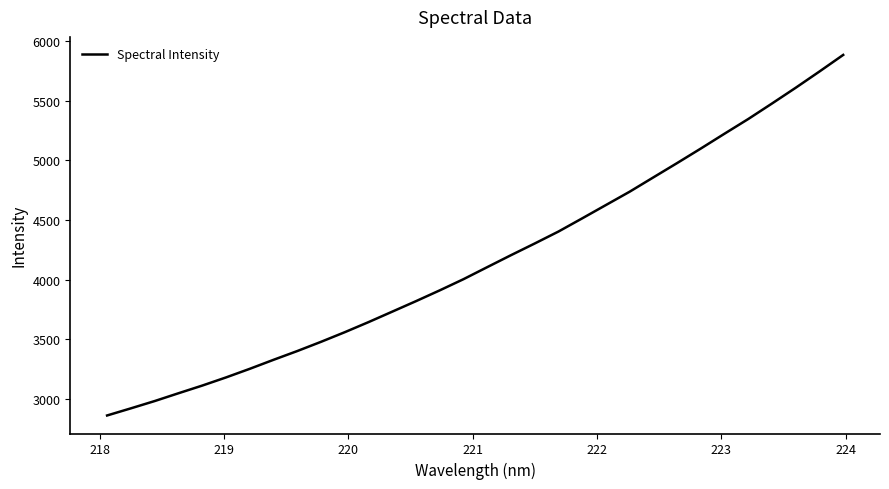

How many distinct data groups are displayed?

1